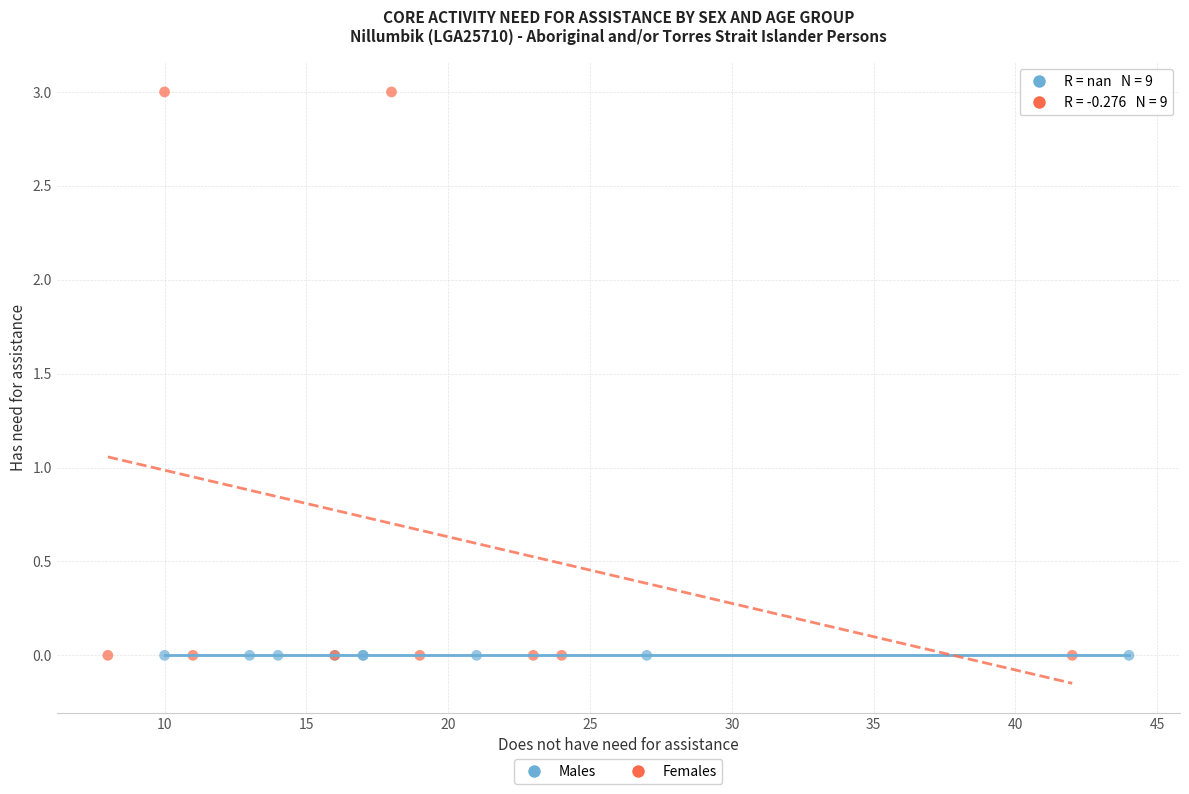

Which series contains the highest Y value?

Females